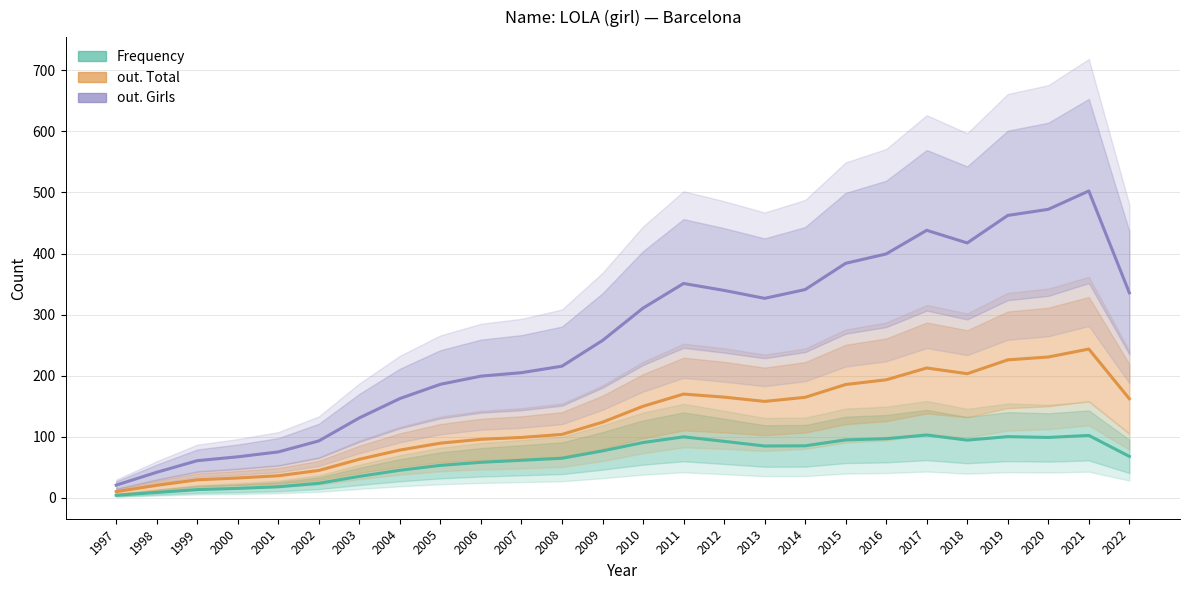

Which series has the largest range (max minus min)?

out. Girls